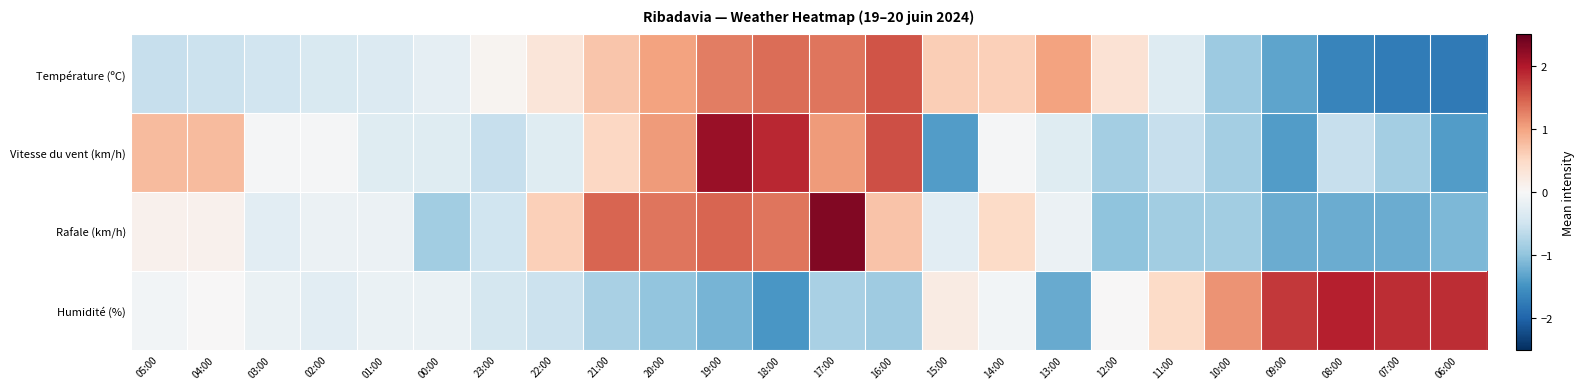

How many categories are shown in the chart?

24